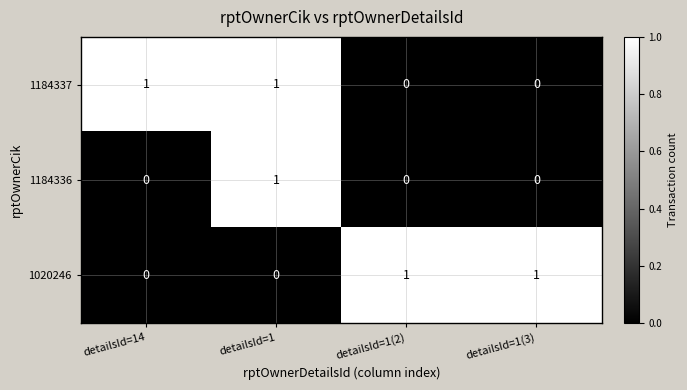

Reading left to right, extract all data points from this chart.

1184337: detailsId=14=1	detailsId=1=1	detailsId=1(2)=0	detailsId=1(3)=0
1184336: detailsId=14=0	detailsId=1=1	detailsId=1(2)=0	detailsId=1(3)=0
1020246: detailsId=14=0	detailsId=1=0	detailsId=1(2)=1	detailsId=1(3)=1